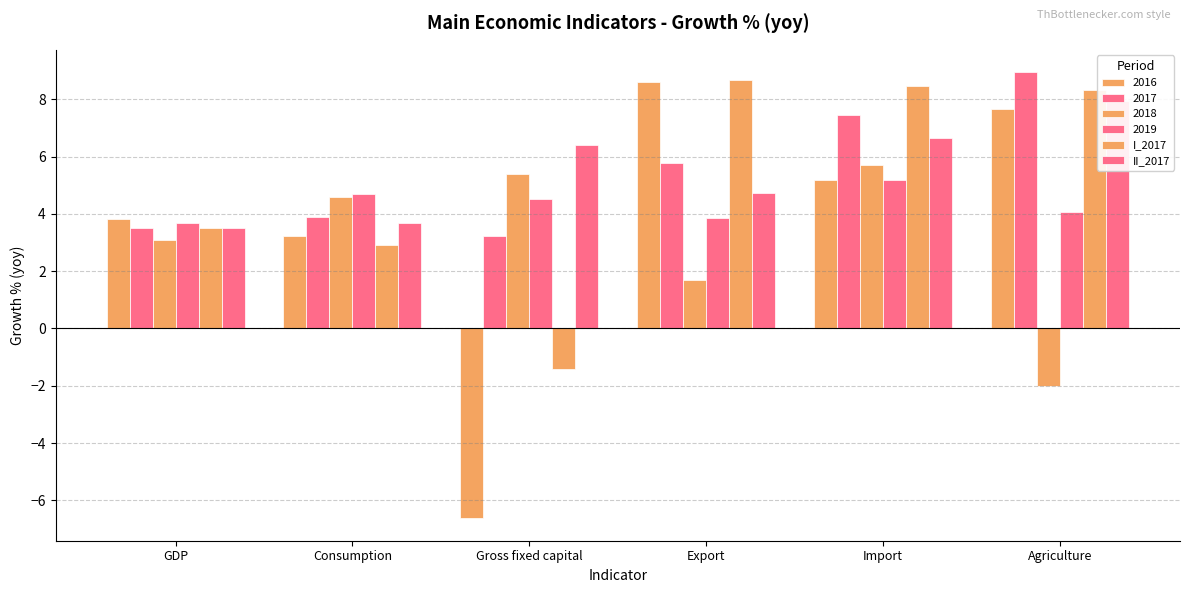

What is the difference between the maximum and minimum values in the II_2017 series?

4.4